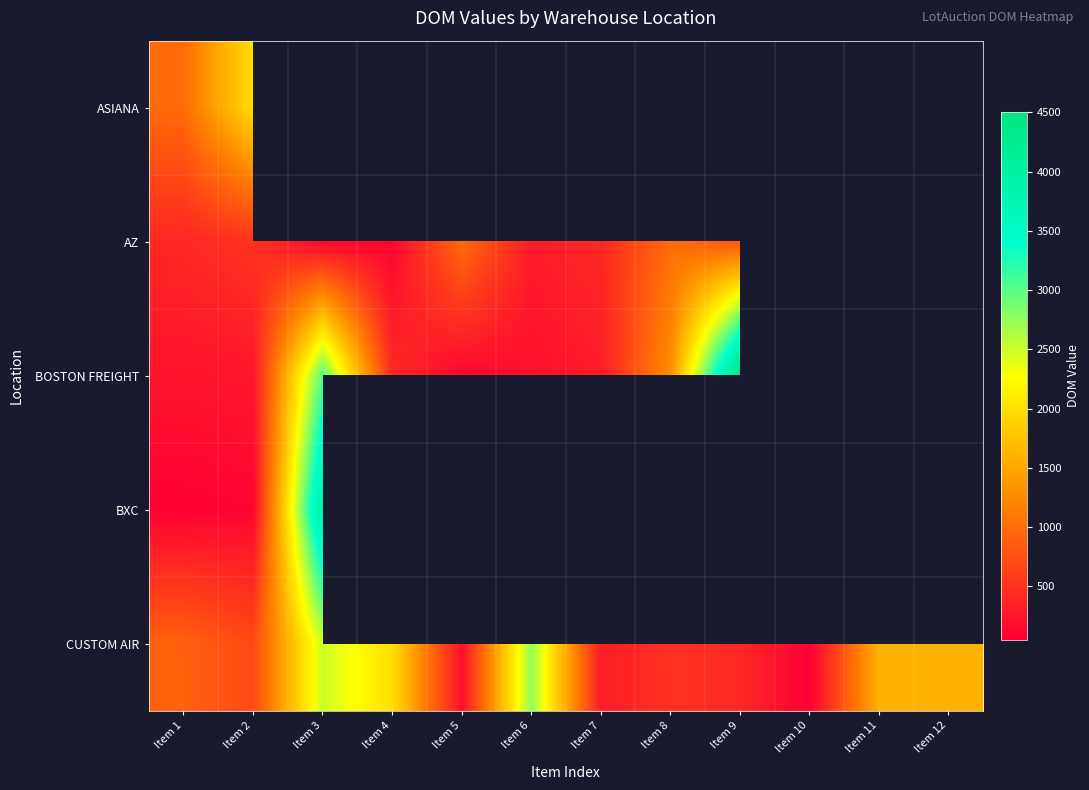

Is the value of BXC at Item 8 greater than the value of BOSTON FREIGHT at Item 1?

No